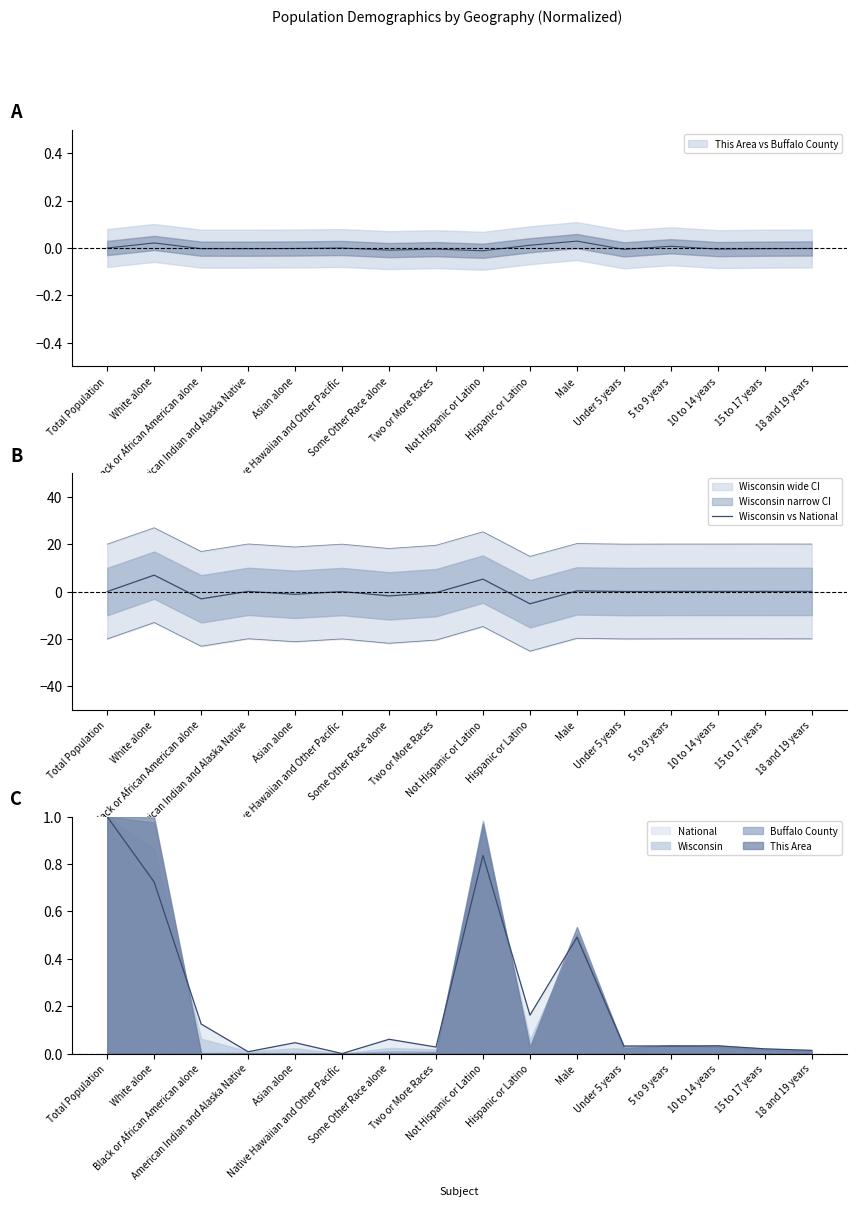

Which has a higher value, Under 5 years or Hispanic or Latino?

Under 5 years